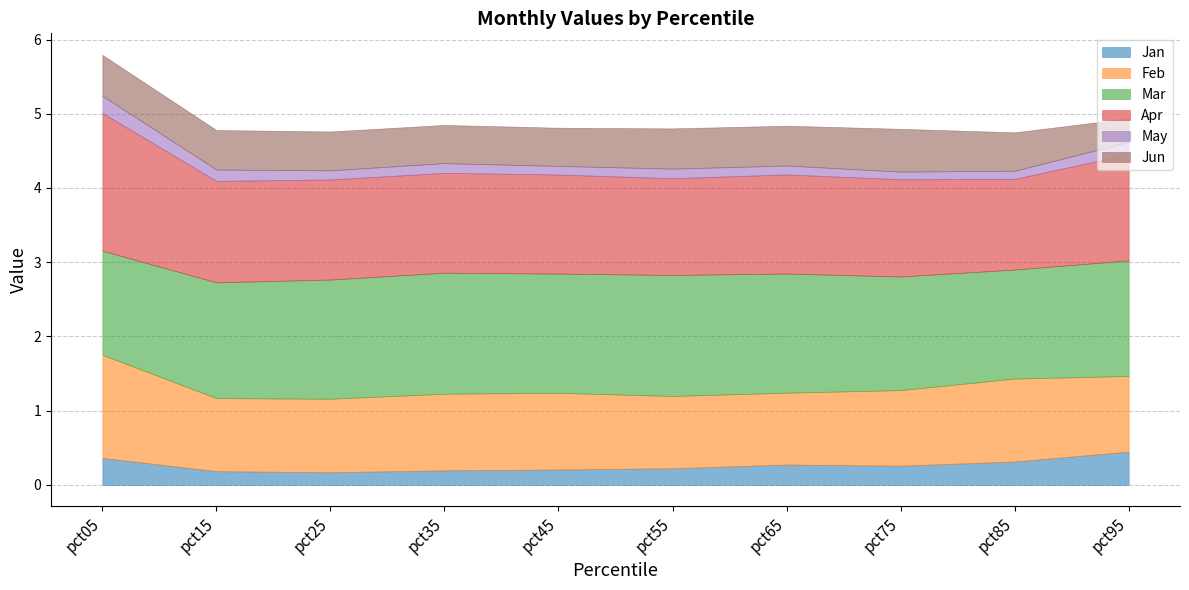

What is the value of the Apr point at the 1st from the left?

1.9